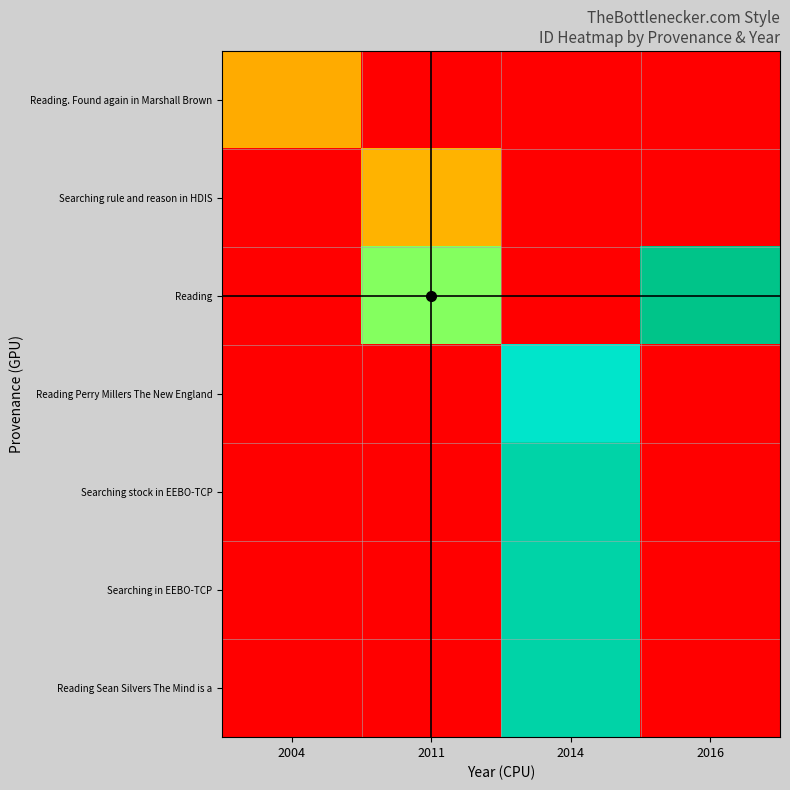

How many categories are shown in the chart?

4